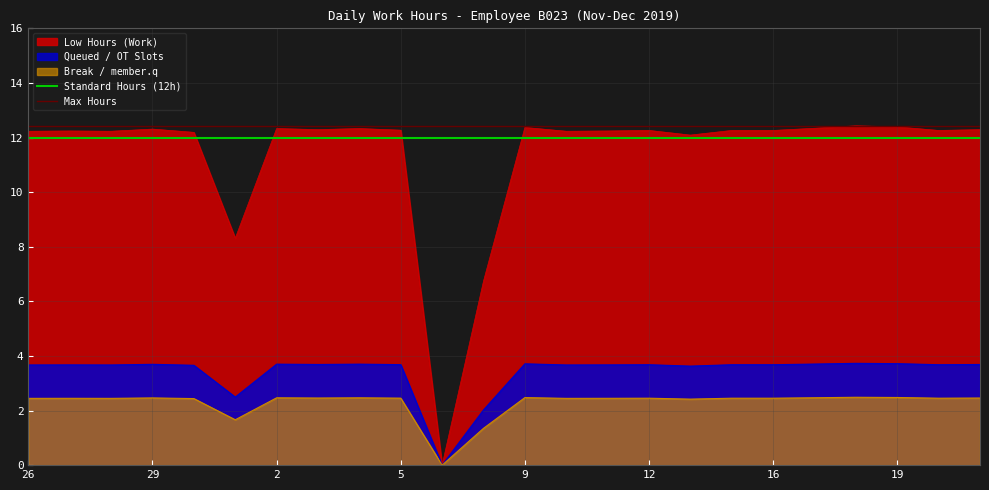

What is the label of the 18th point from the left?

14